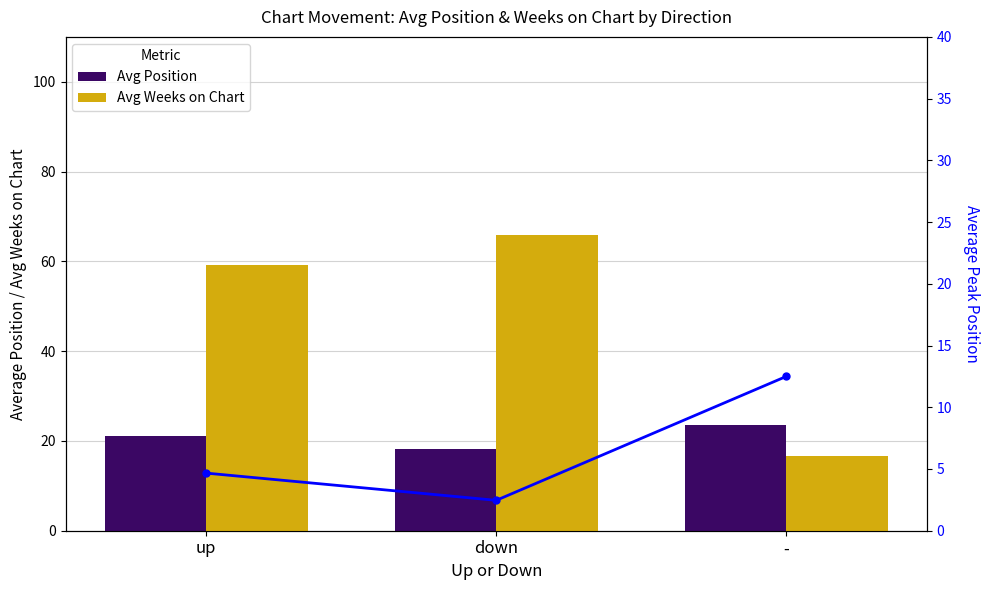

Which has a higher value, down or -?

-